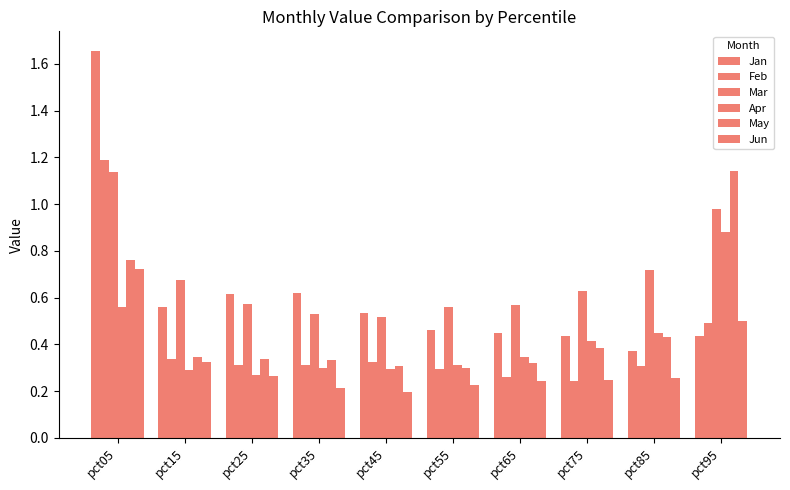

Which series has the largest total across all categories?

Mar